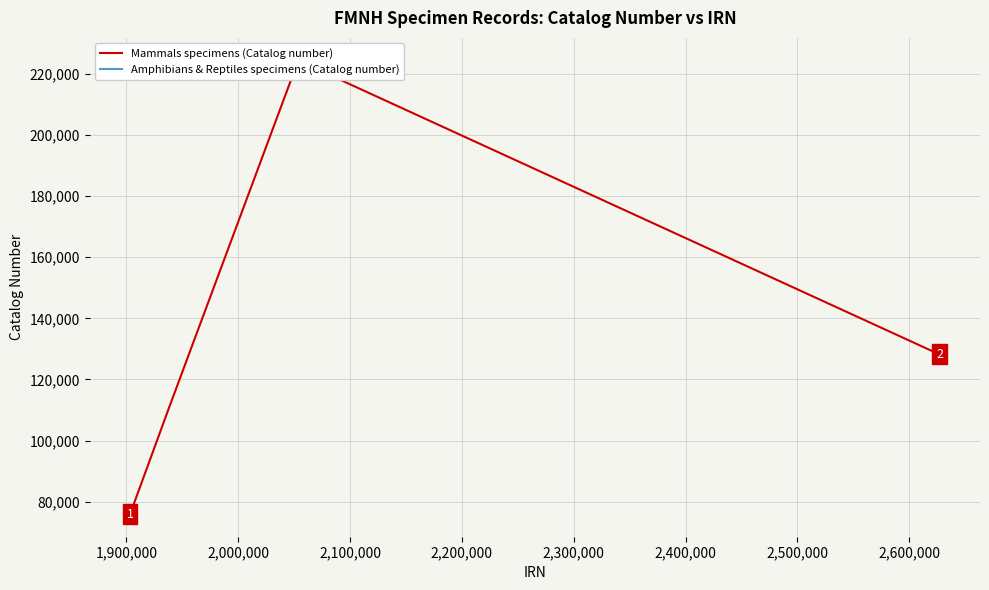

How many values in the Amphibians & Reptiles specimens (Catalog number) series exceed 128273?

9